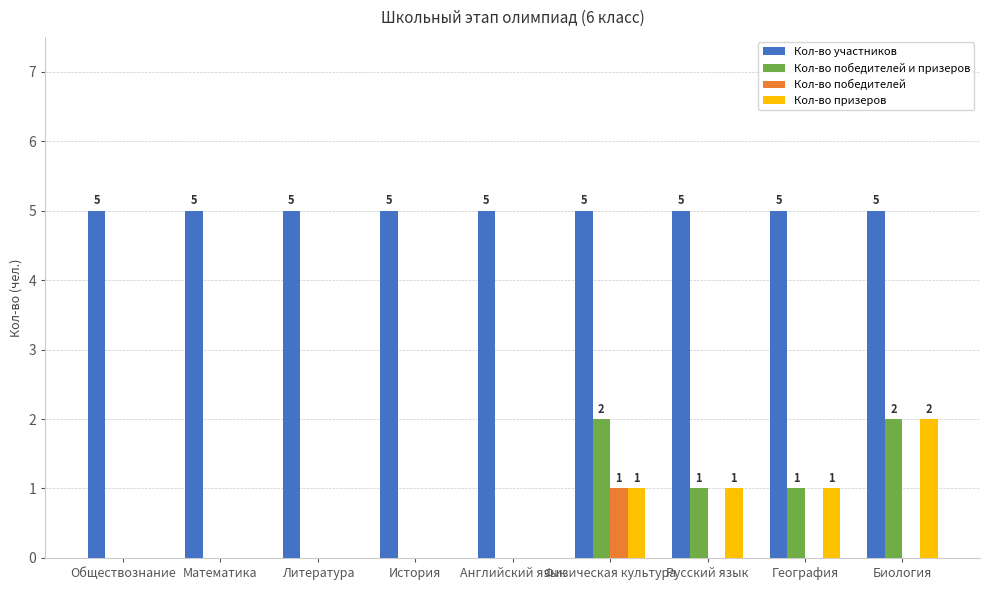

What are all the series names shown in the legend?

Кол-во участников, Кол-во победителей и призеров, Кол-во победителей, Кол-во призеров